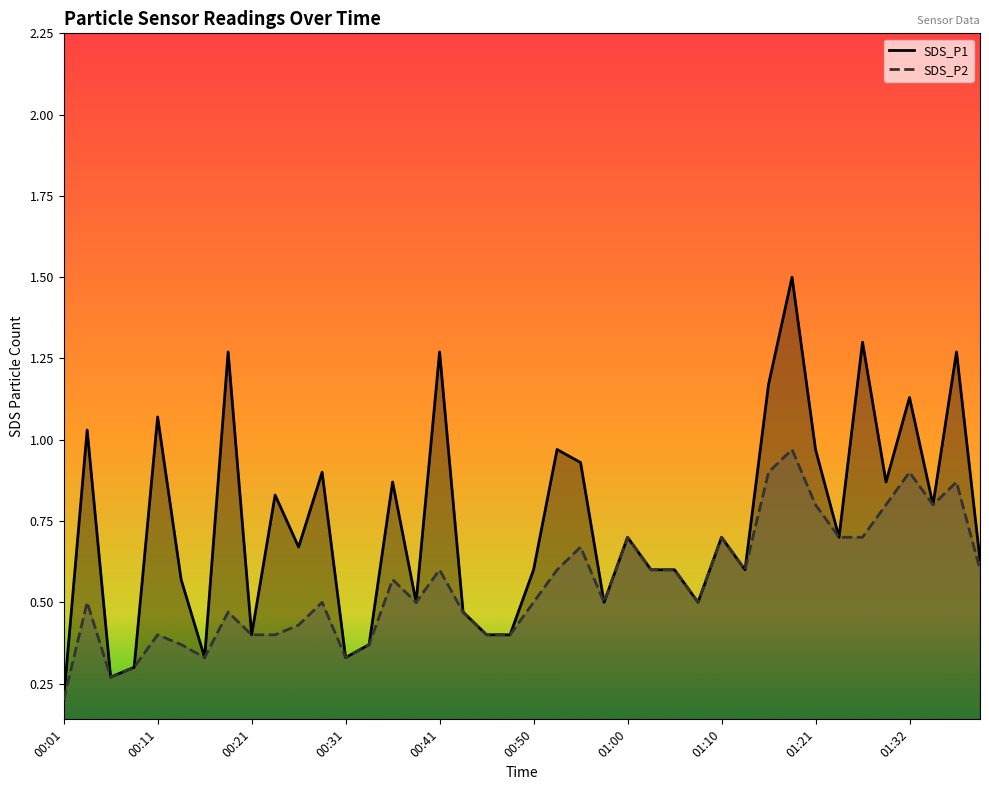

Reading left to right, what are all the values shown in this chart?

SDS_P1: 0.2	1.0	0.3	0.3	1.1	0.6	0.3	1.3	0.4	0.8	0.7	0.9	0.3	0.4	0.9	0.5	1.3	0.5	0.4	0.4	0.6	1.0	0.9	0.5	0.7	0.6	0.6	0.5	0.7	0.6	1.2	1.5	1.0	0.7	1.3	0.9	1.1	0.8	1.3	0.6
SDS_P2: 0.2	0.5	0.3	0.3	0.4	0.4	0.3	0.5	0.4	0.4	0.4	0.5	0.3	0.4	0.6	0.5	0.6	0.5	0.4	0.4	0.5	0.6	0.7	0.5	0.7	0.6	0.6	0.5	0.7	0.6	0.9	1.0	0.8	0.7	0.7	0.8	0.9	0.8	0.9	0.6